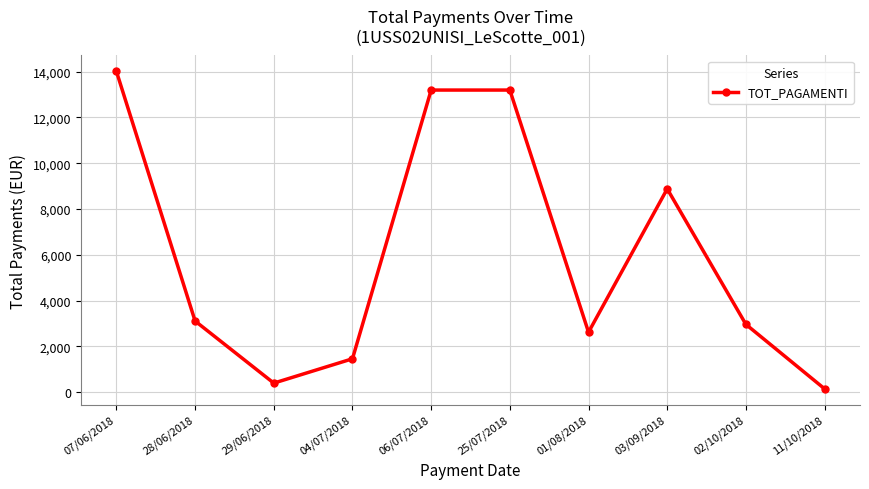

How many distinct data groups are displayed?

1